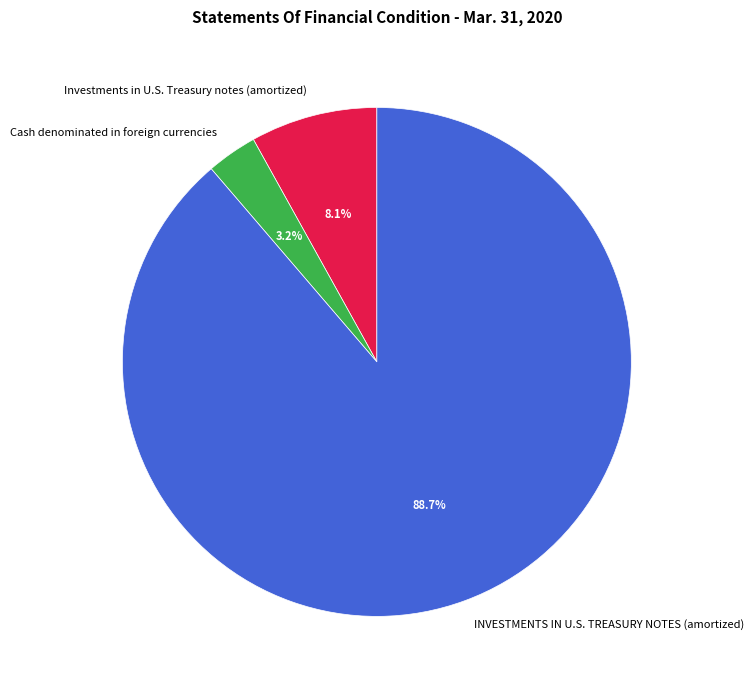

Which slice is the smallest?

Cash denominated in foreign currencies